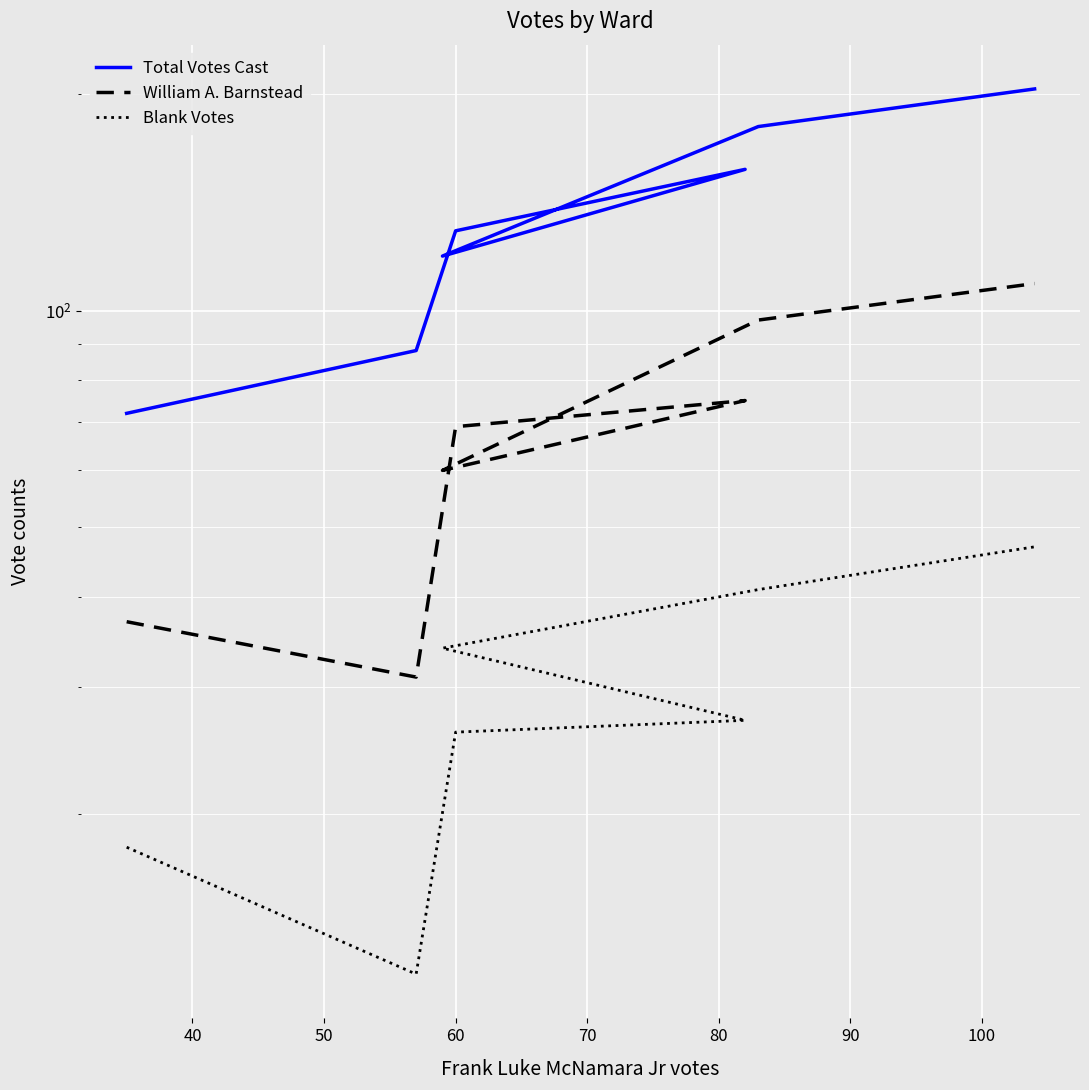

At how many categories does at least one series exceed 189?

1